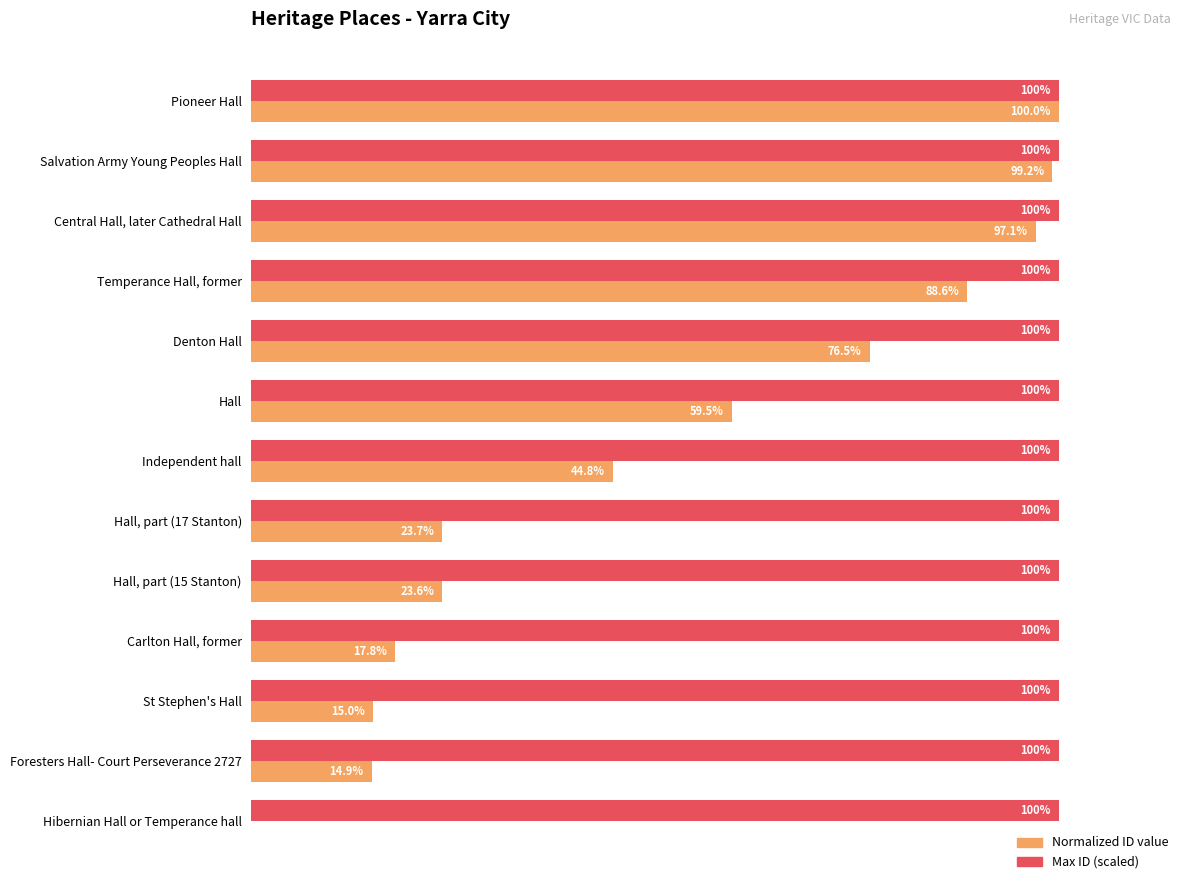

Where is Normalized ID value nearest to the value 50?

Independent hall